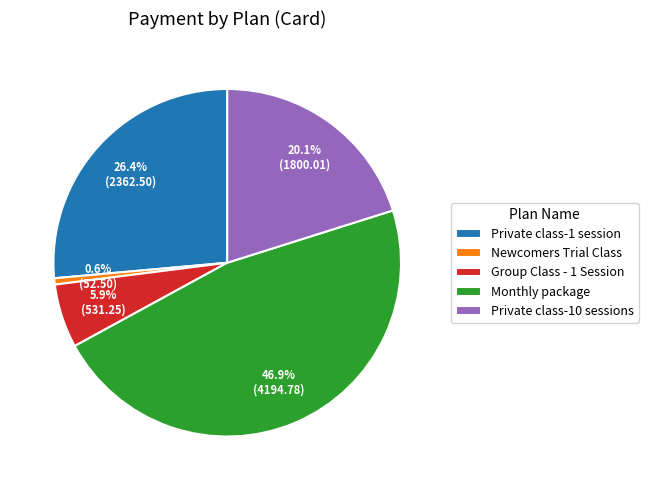

To the nearest percent, what portion does Newcomers Trial Class represent?

1%